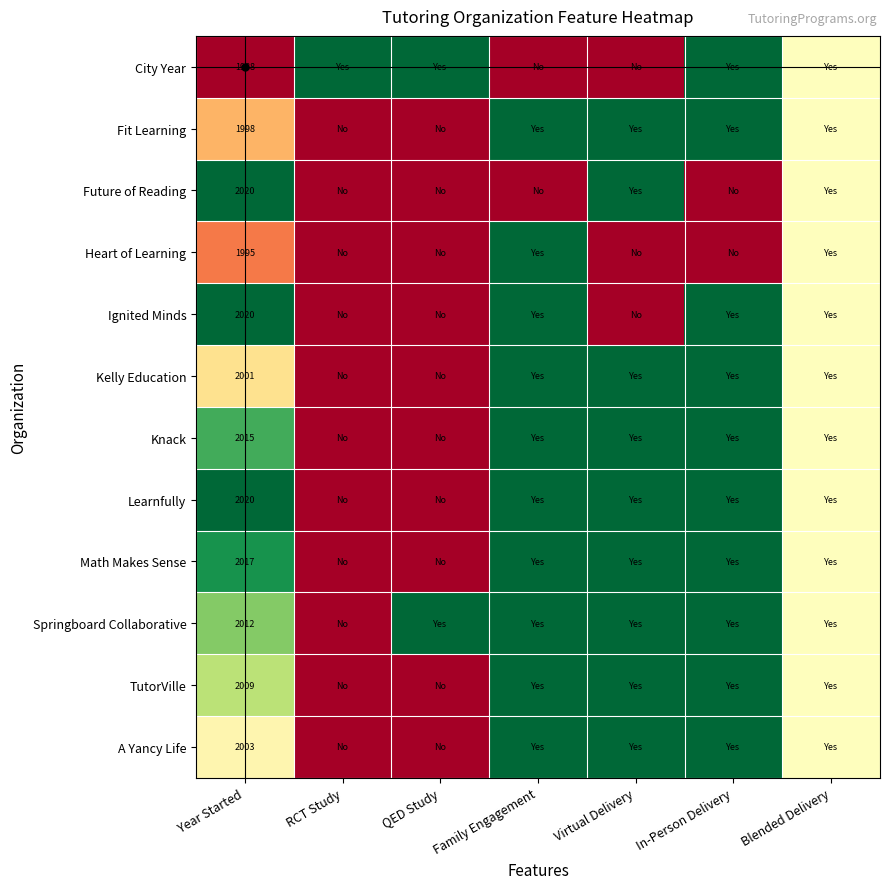

What is the total value across all series at Year Started?

24098.0